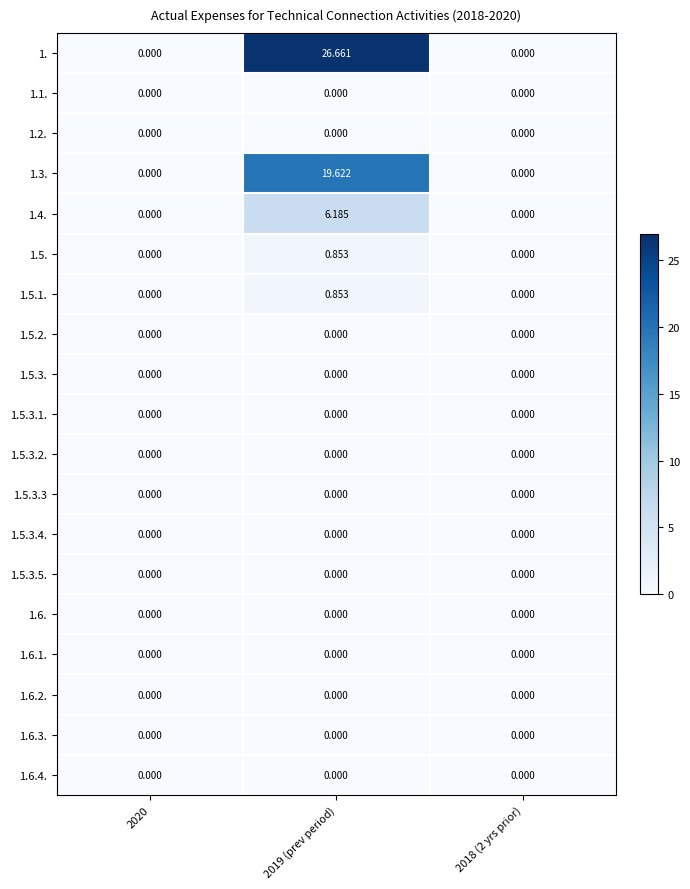

How many distinct data groups are displayed?

19